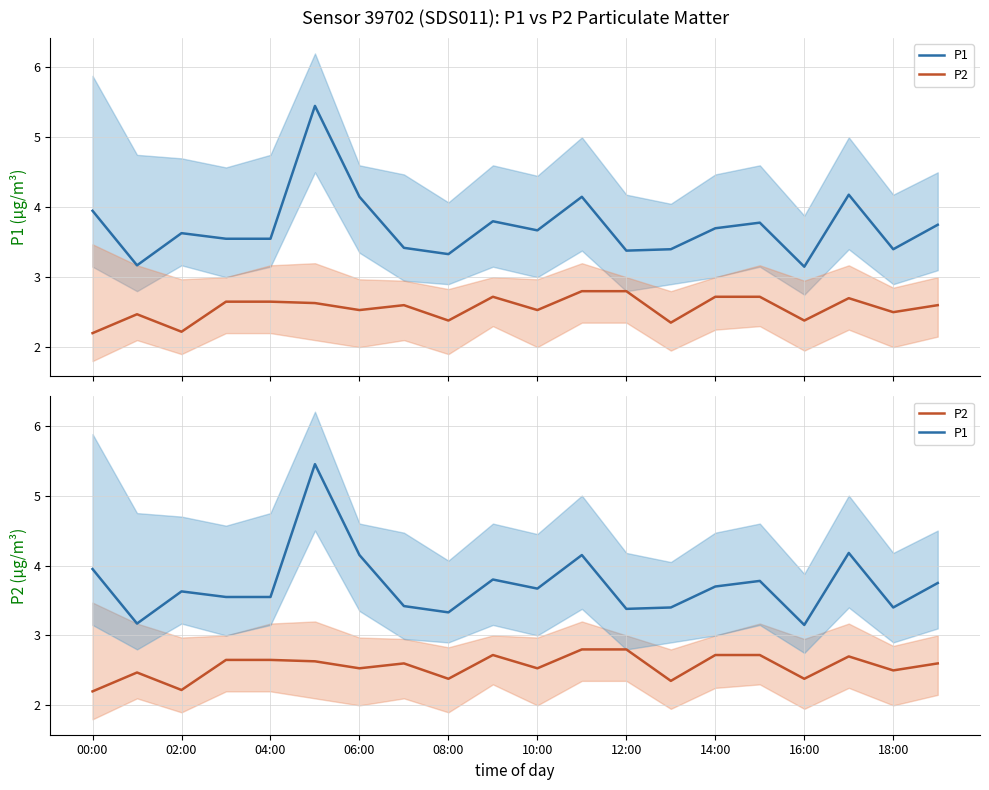

How many series are shown in this chart?

2